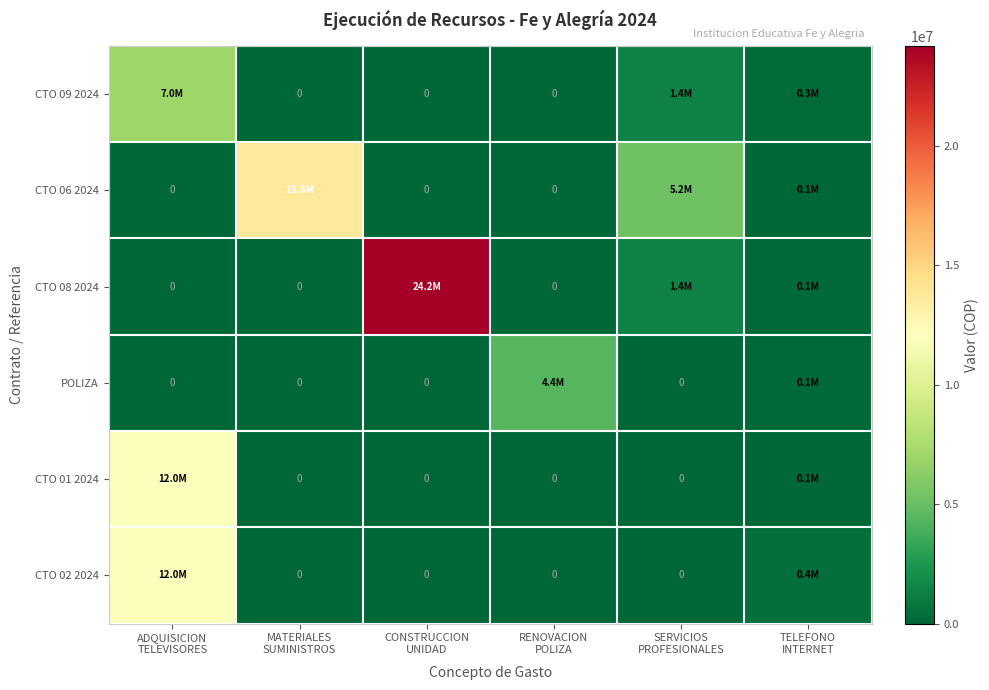

At which category is the sum across all series the highest?

ADQUISICION
TELEVISORES